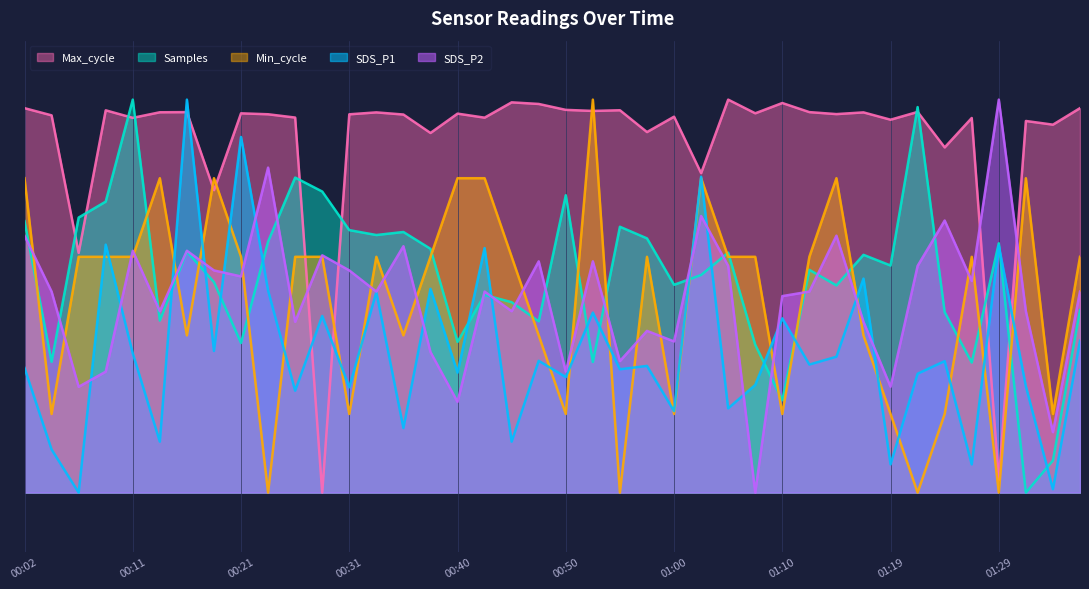

Which series ends up on top after the final intersection of Min_cycle and Samples?

Min_cycle